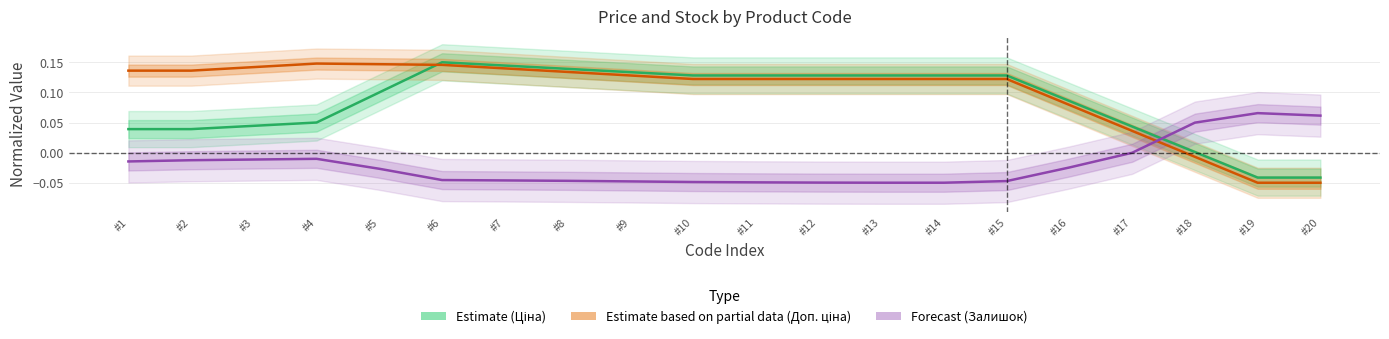

The value of Estimate (Ціна) at #20 is -0.0. True or false?

True